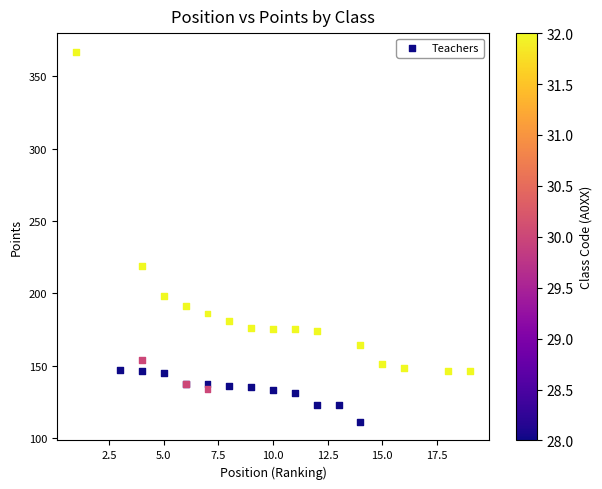

What Y value in the scatter plot is closest to 239?

219